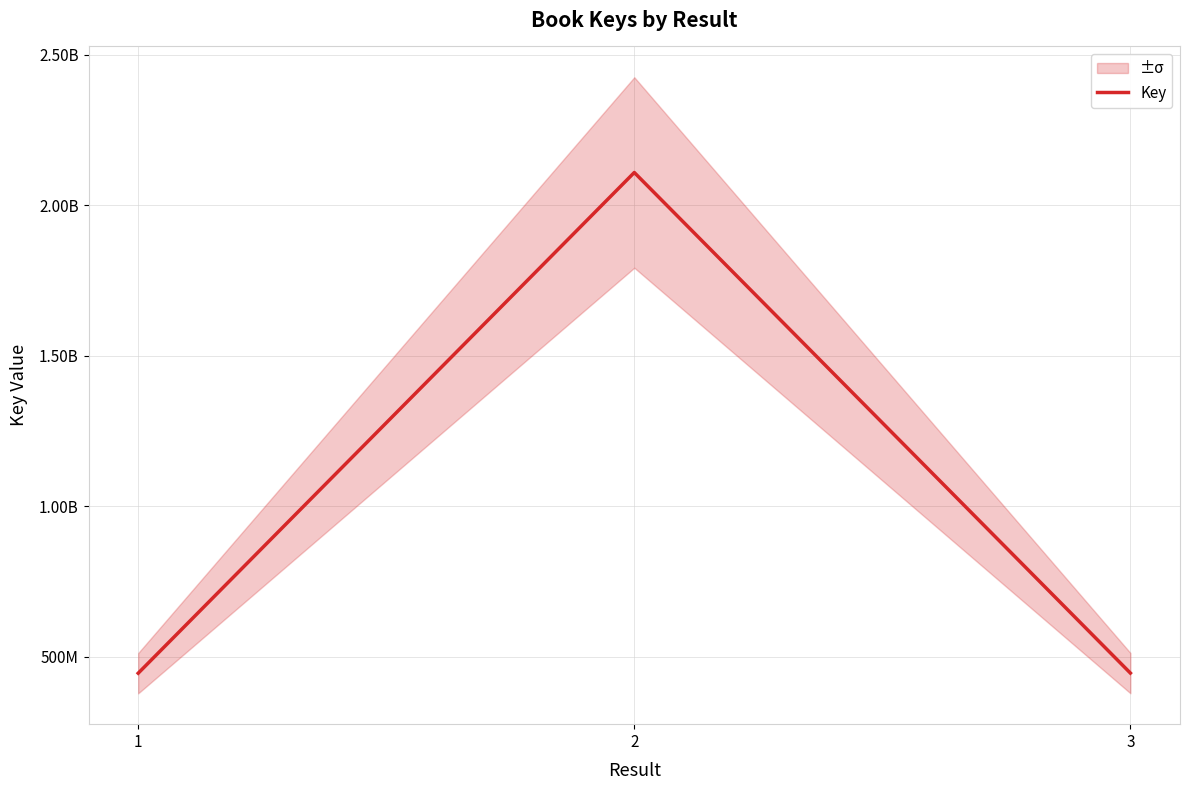

What is the greatest value displayed?

2109223815